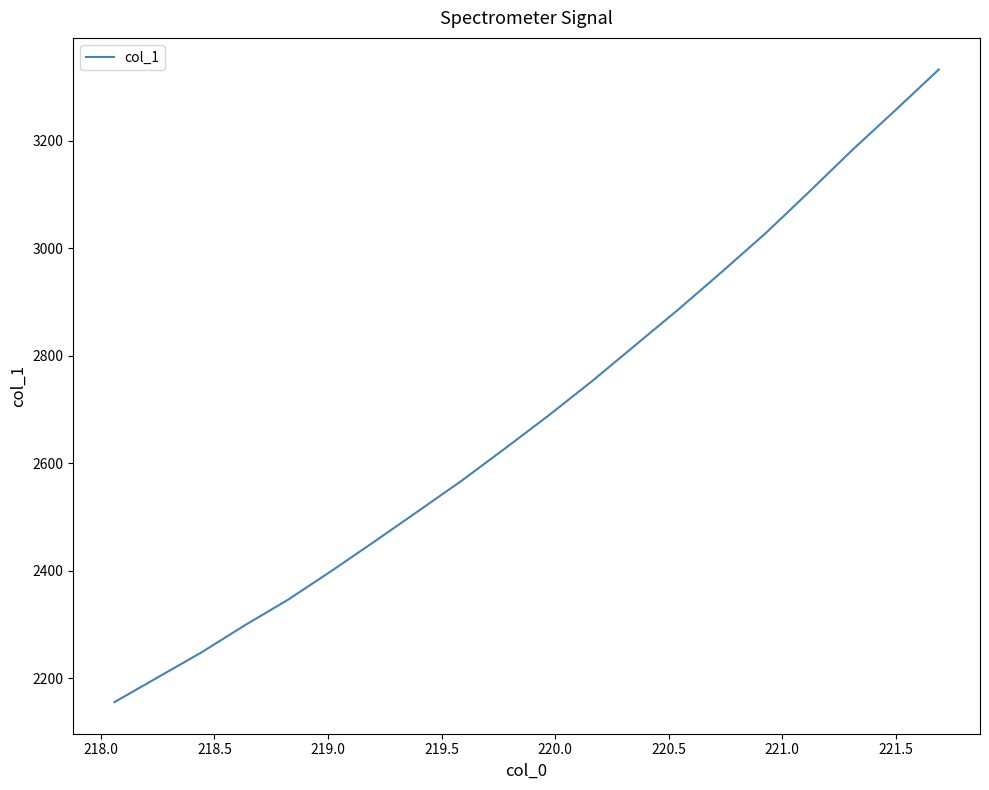

What is the difference between the maximum and minimum values?

1177.5